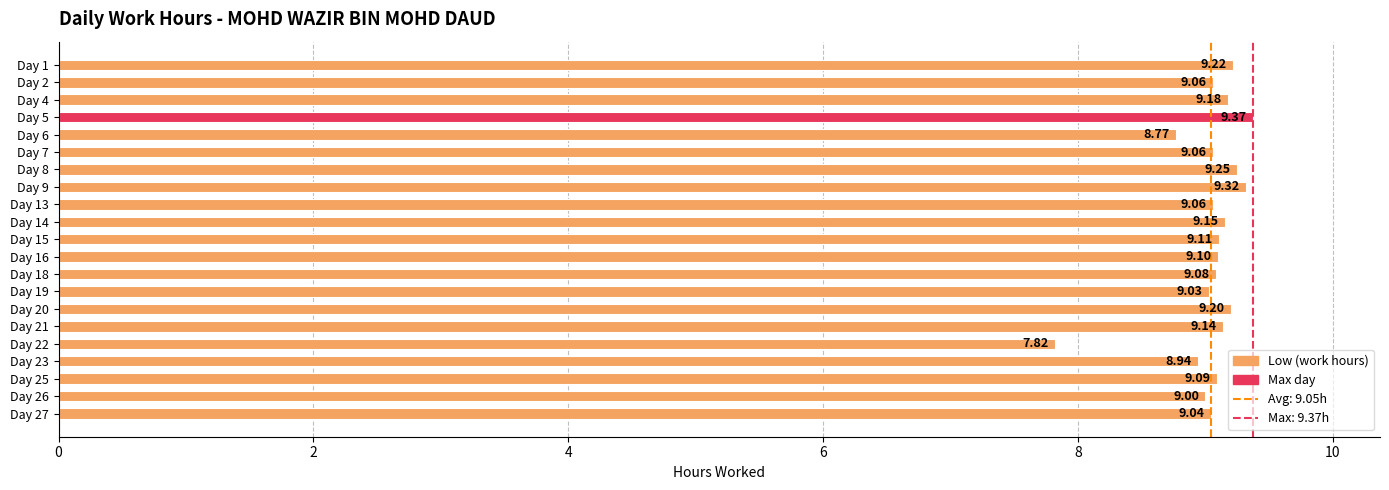

What is the average value?

9.0